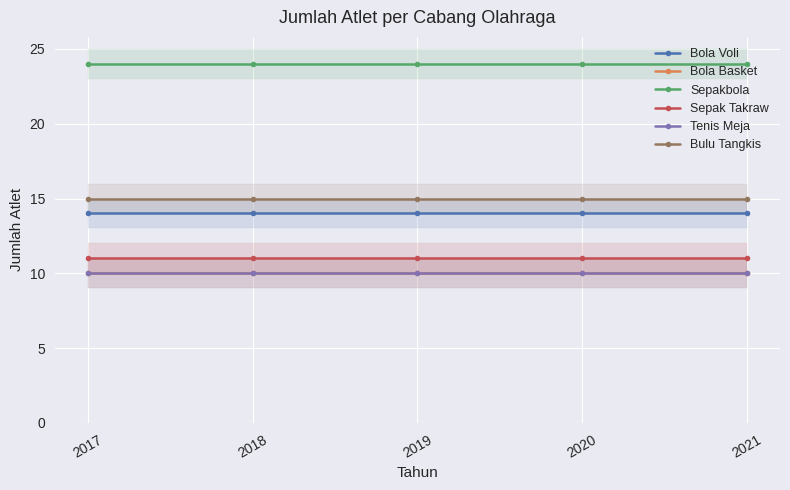

What is the approximate value of Bola Voli at 2018?

14